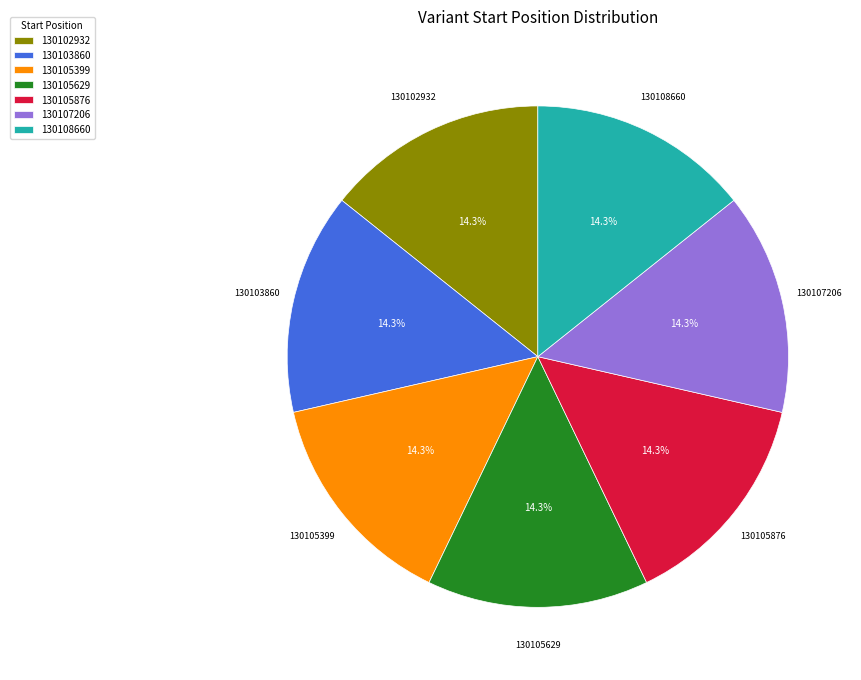

What percentage do 130105629 and 130107206 together represent?

28.6%